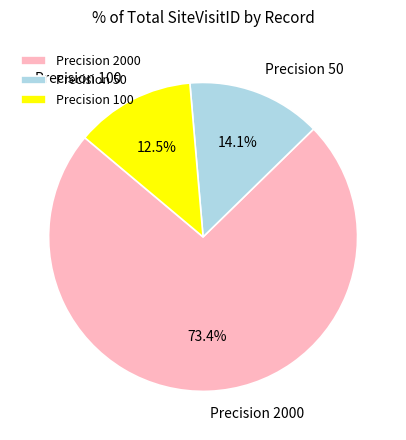

To the nearest percent, what is the difference between the largest and smallest slice percentages?

61%